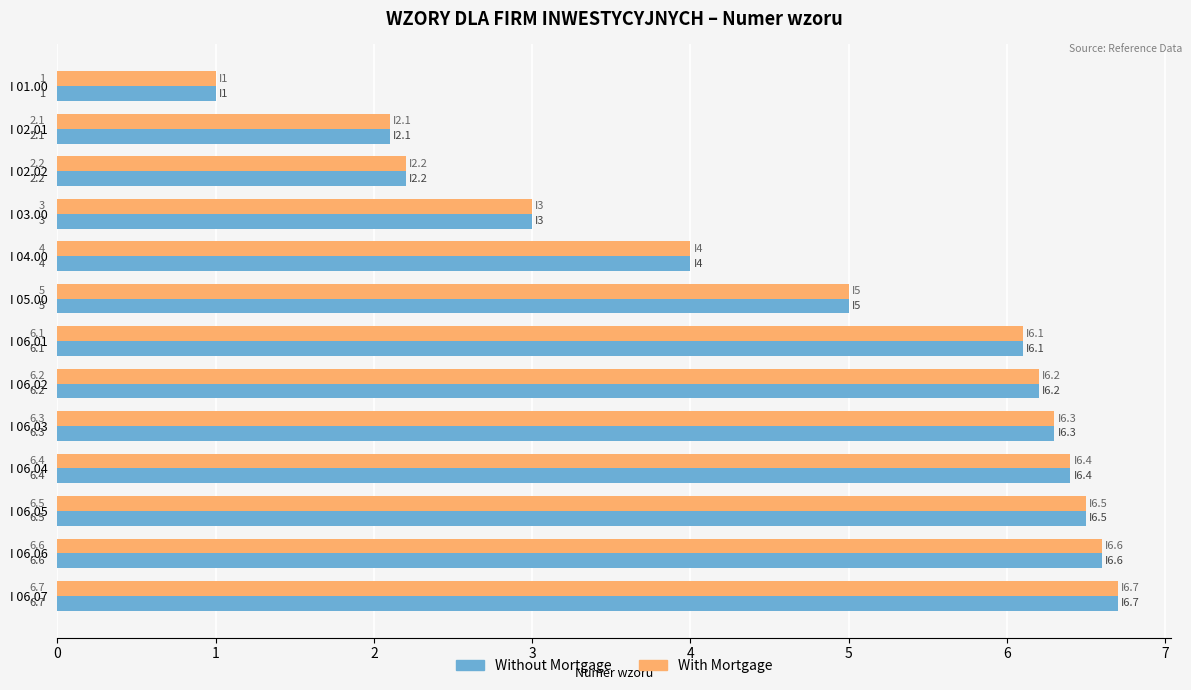

What are all the series names shown in the legend?

Without Mortgage, With Mortgage